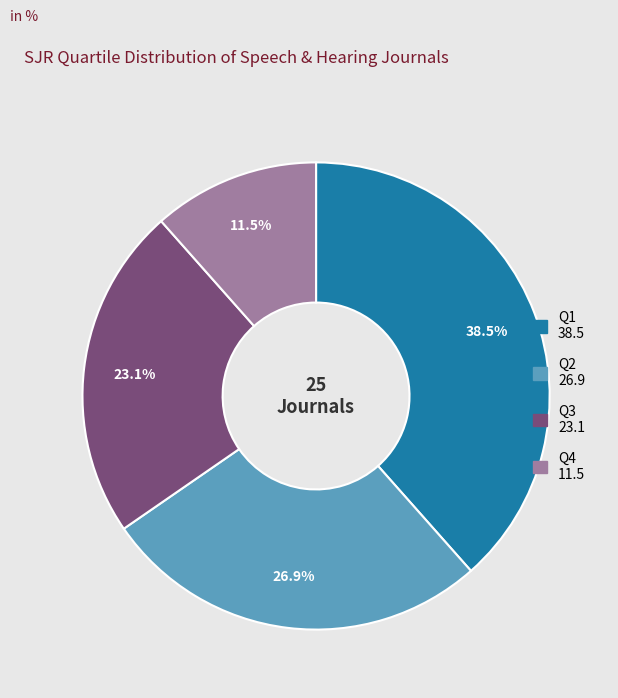

Is there a majority slice in this chart?

No